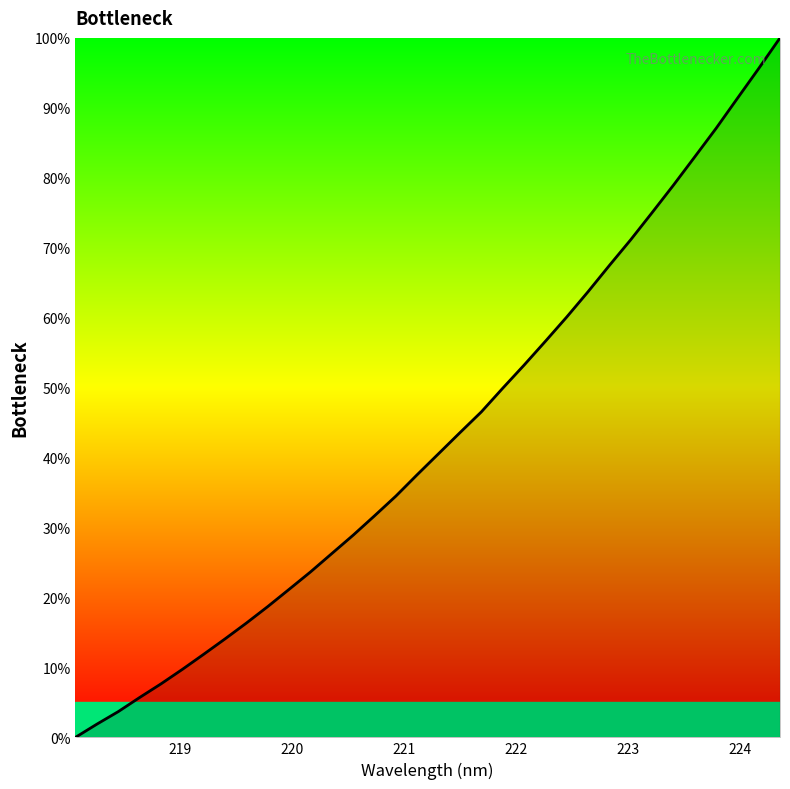

How many values exceed 40?

17